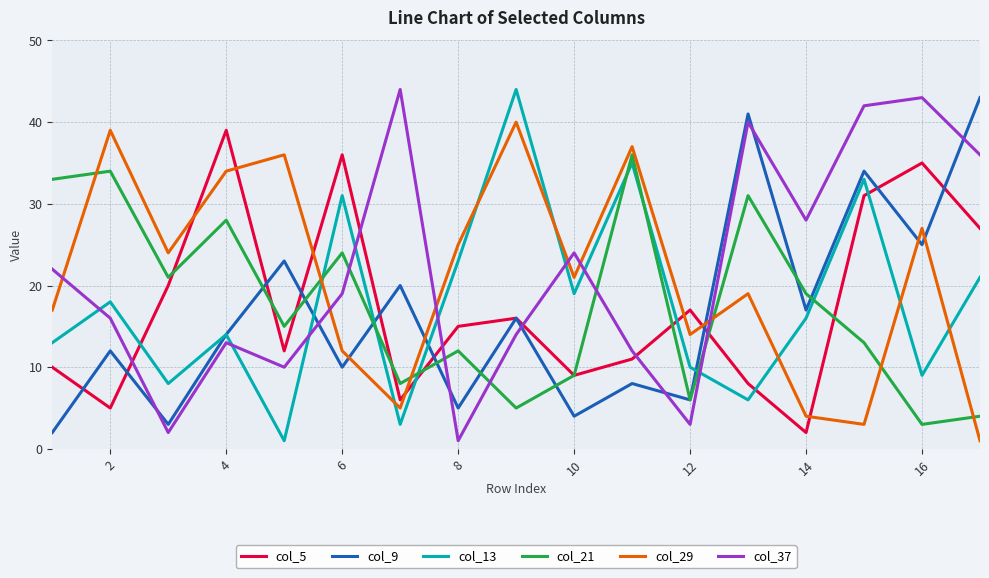

Is this an area chart (filled region under the line)?

No